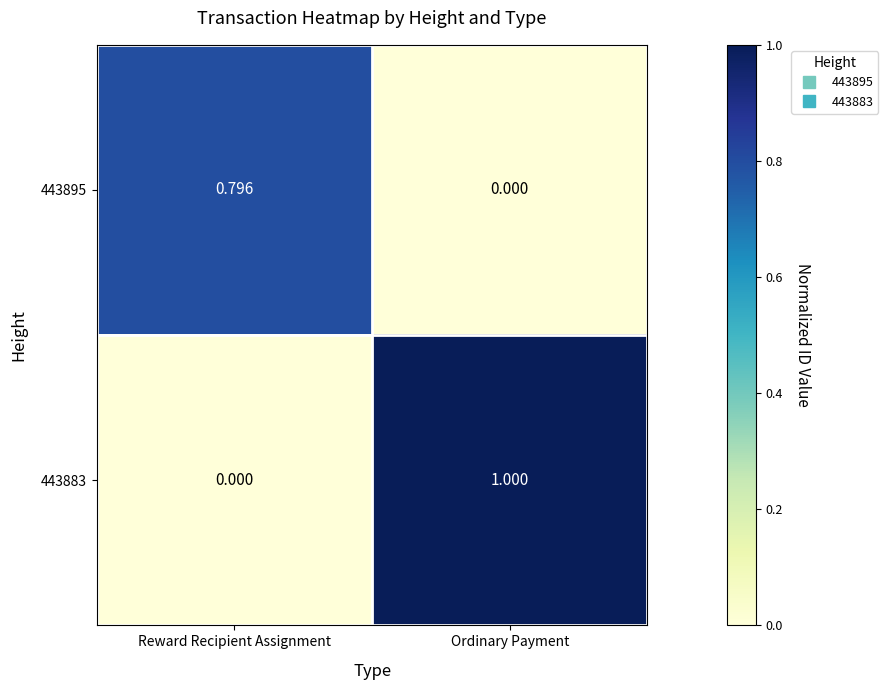

List the labels in order of 443895 value, largest first.

Reward Recipient Assignment, Ordinary Payment